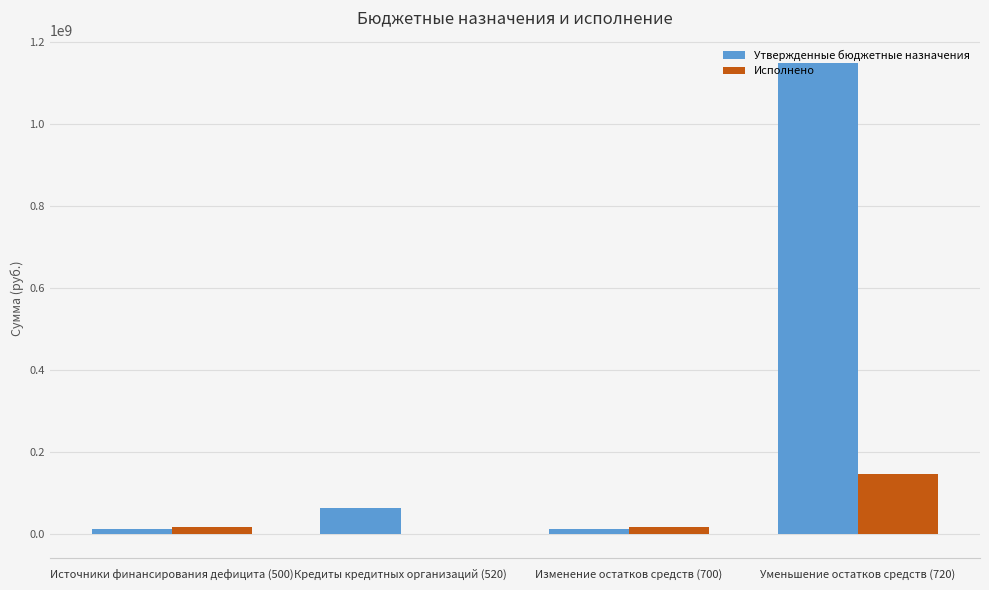

Which category has the highest value in the Исполнено series?

Уменьшение остатков средств (720)